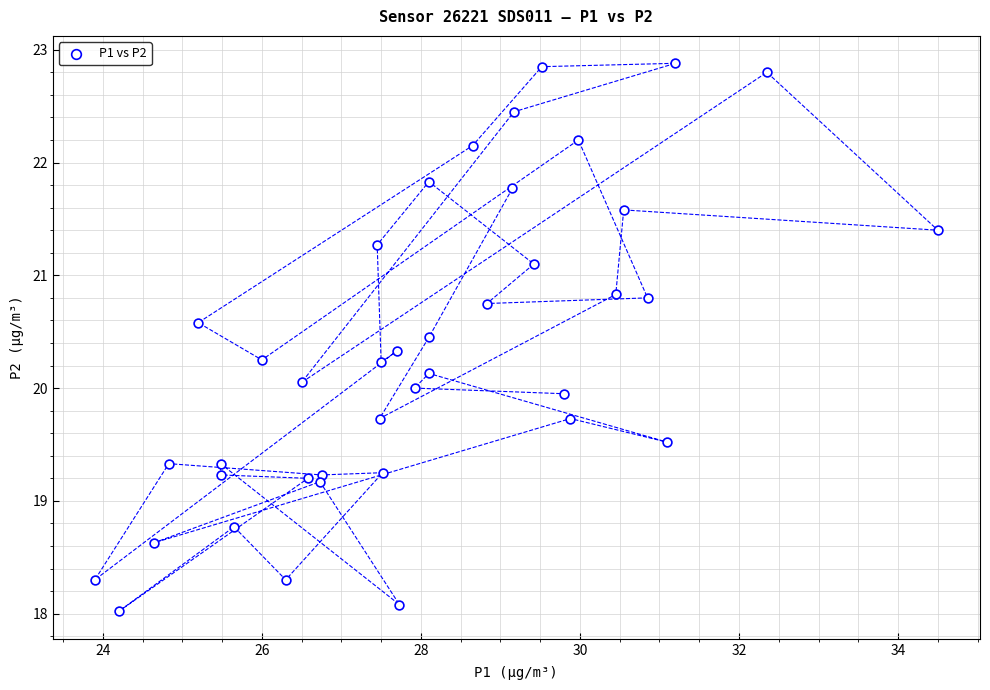

What is the range of X values (max minus min)?

10.6